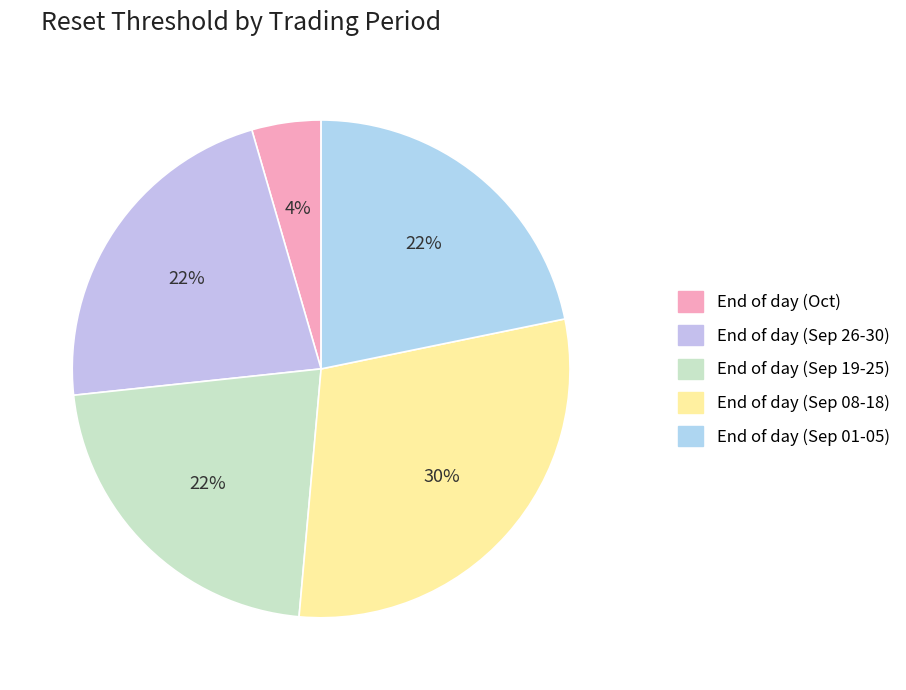

How many slices are in this pie chart?

5